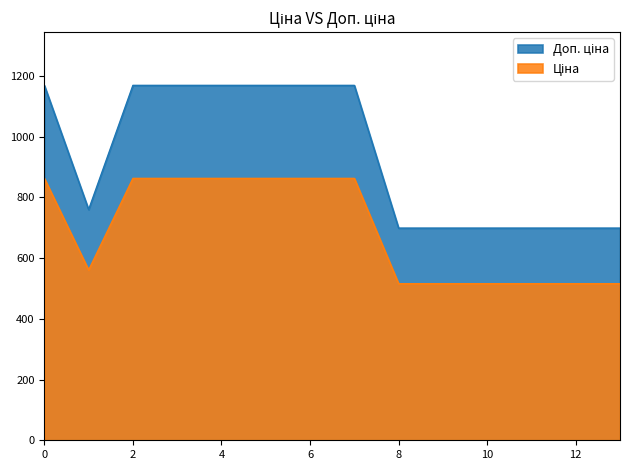

What is the difference between the highest and lowest values at 4?

306.4